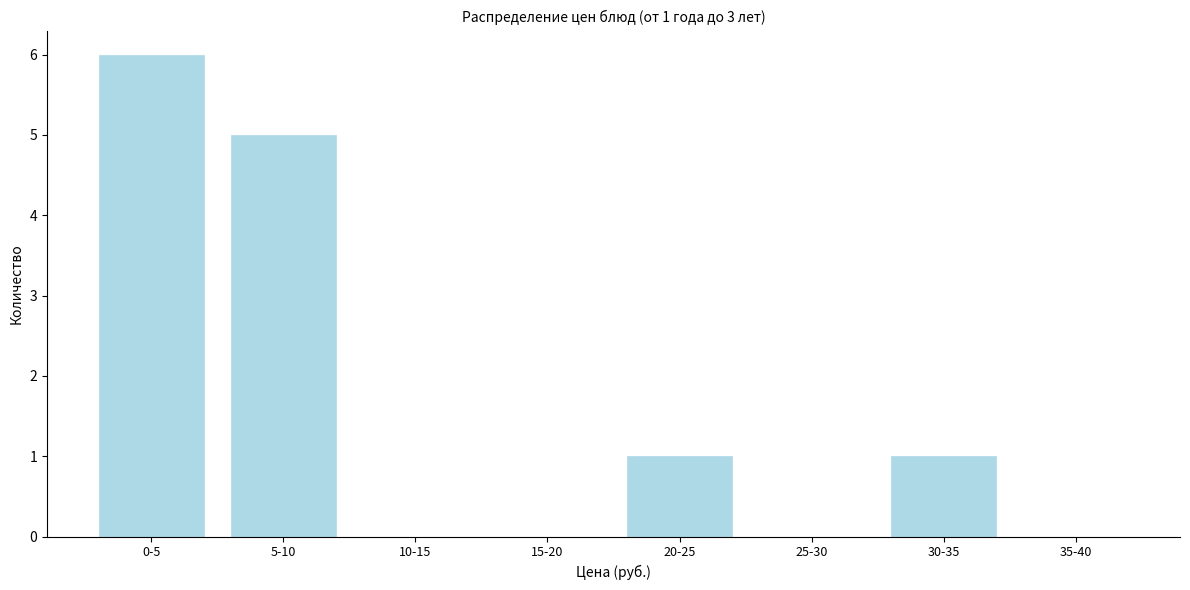

Reading left to right, extract all data points from this chart.

0-5=6	5-10=5	10-15=0	15-20=0	20-25=1	25-30=0	30-35=1	35-40=0